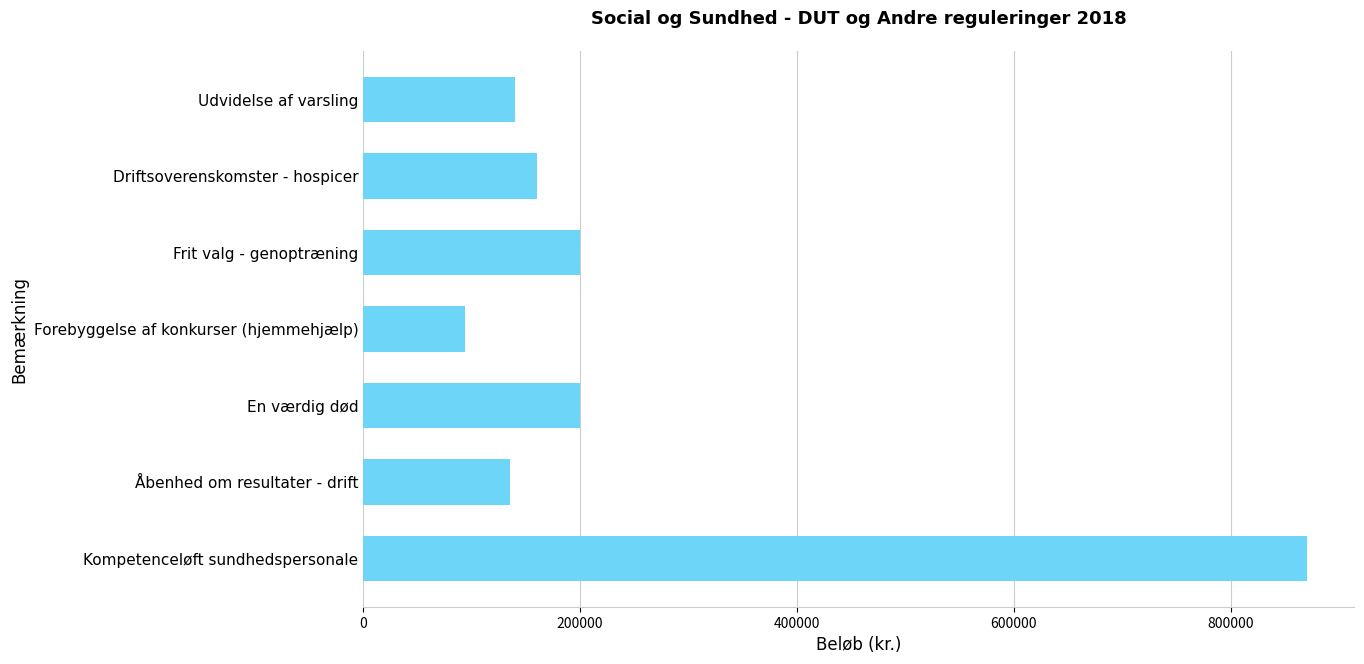

Reading bottom to top, what are all the values shown in this chart?

Kompetenceløft sundhedspersonale=870500	Åbenhed om resultater - drift=135798	En værdig død=200000	Forebyggelse af konkurser (hjemmehjælp)=94014	Frit valg - genoptræning=200000	Driftsoverenskomster - hospicer=160172	Udvidelse af varsling=140151